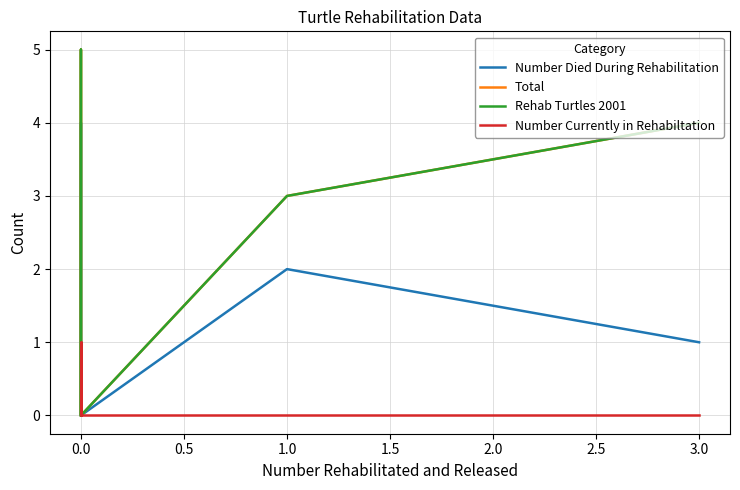

Reading left to right, what are all the values shown in this chart?

Number Died During Rehabilitation: 1	2	0	4	0
Total: 4	3	0	5	0
Rehab Turtles 2001: 4	3	0	5	0
Number Currently in Rehabiltation: 0	0	0	1	0